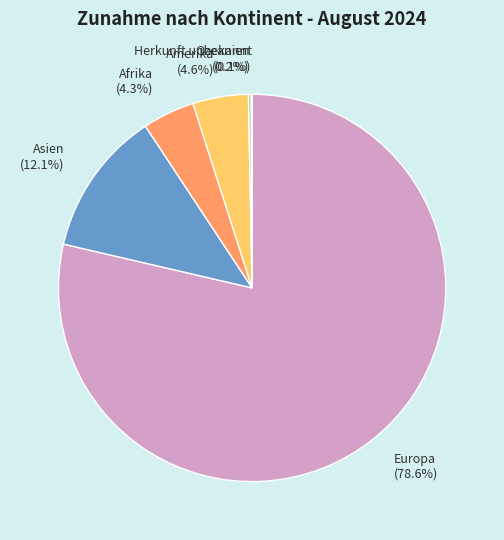

The Amerika slice represents 5% of the pie. True or false?

True